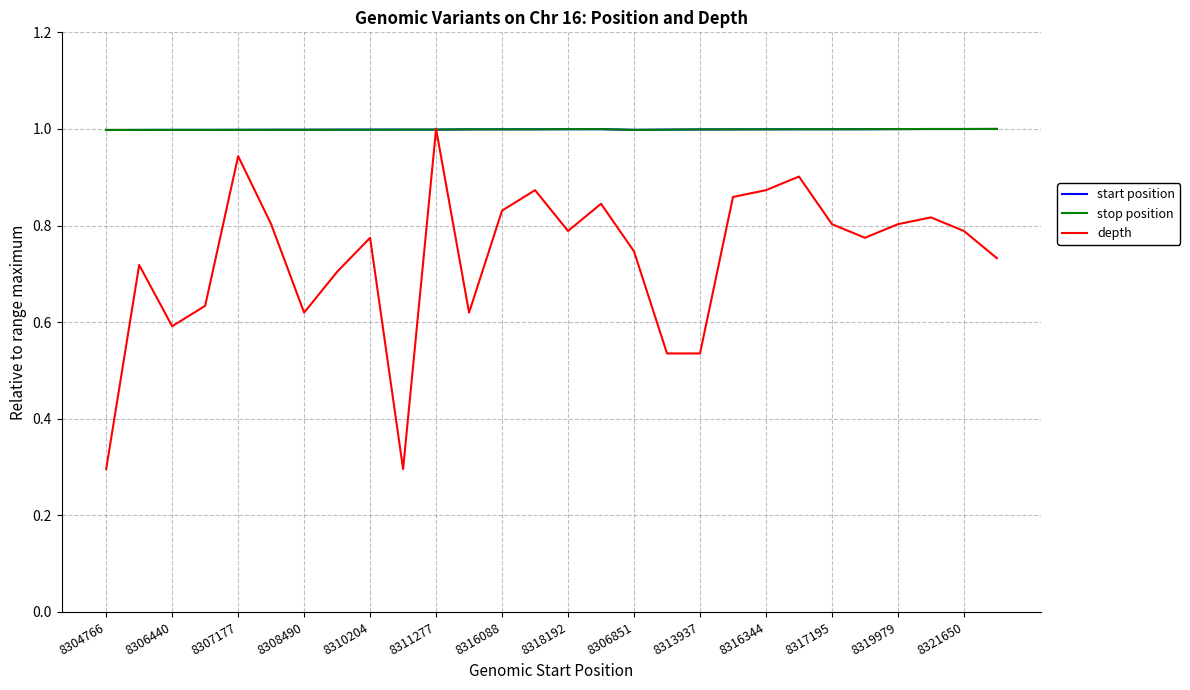

What is the lowest value of the stop position series?

1.0